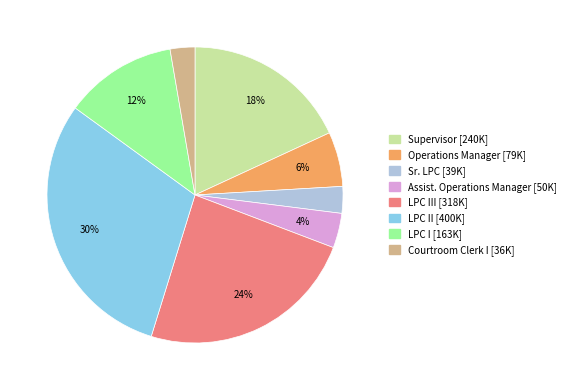

Does any single category account for the majority?

No